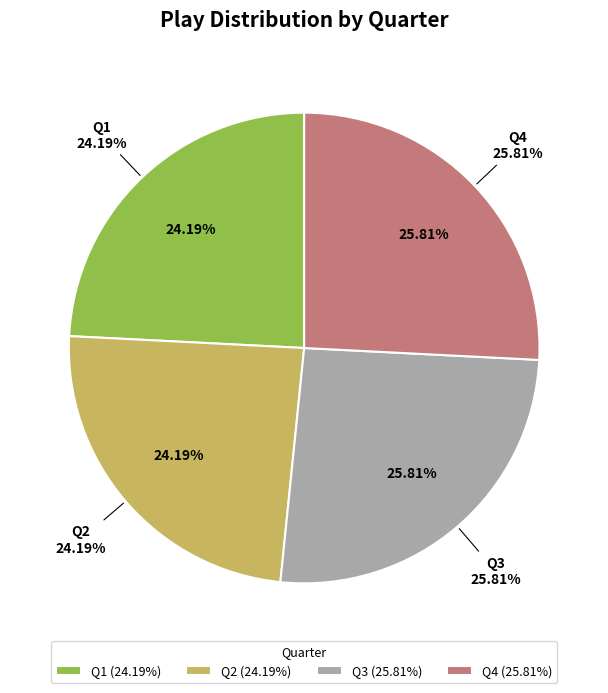

Is there a majority slice in this chart?

No